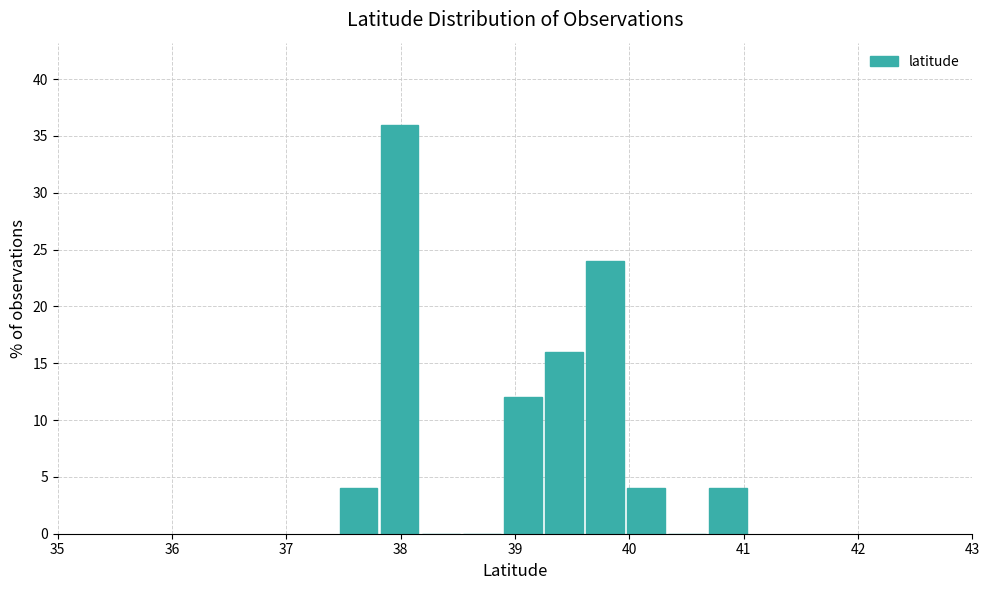

Around what value on the x-axis is the tallest bar? Give the approximate position of its centre, as read against the axis.

38.0